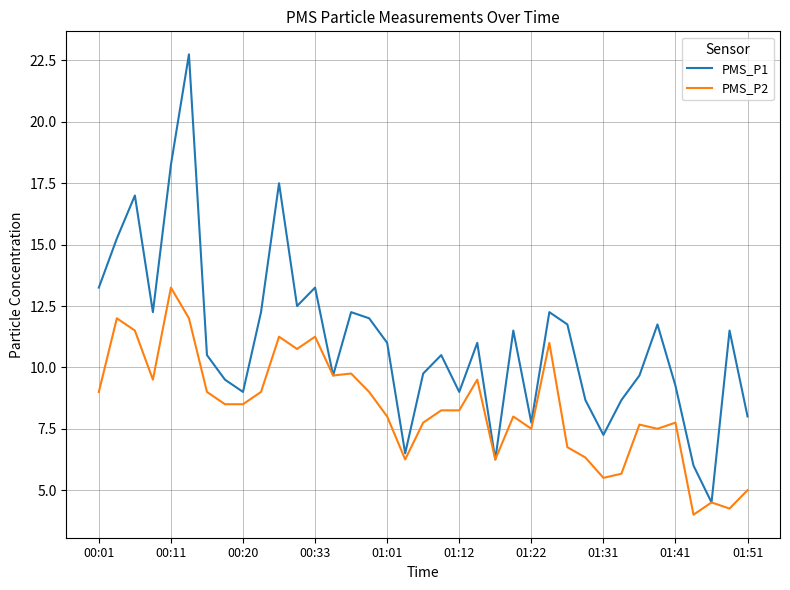

What is the maximum value for PMS_P1?

22.8